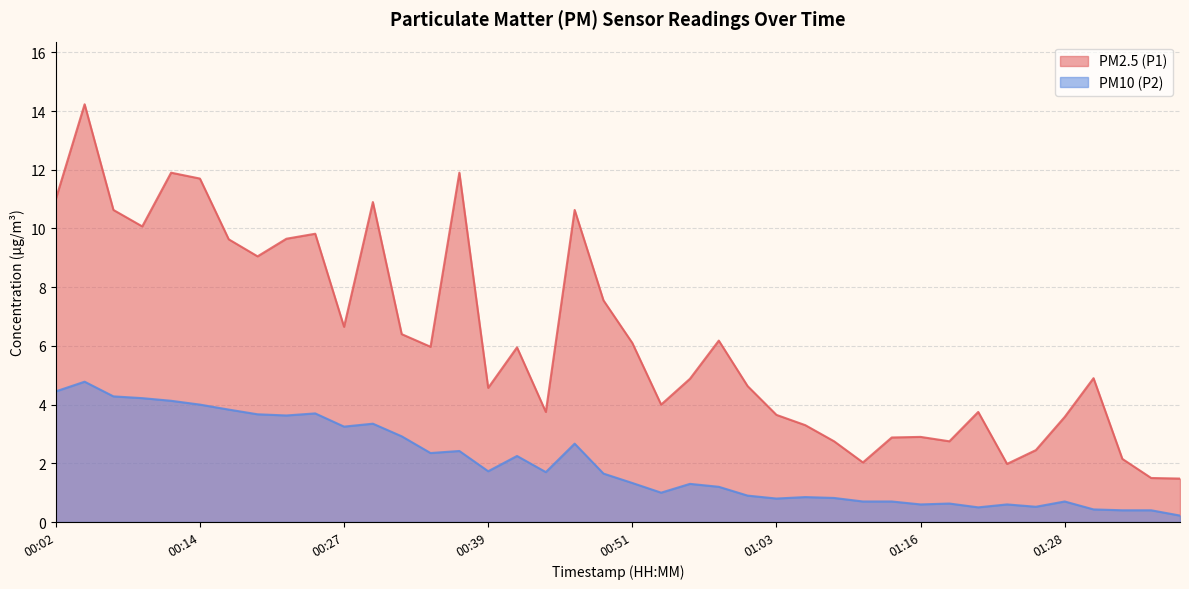

How many values in the PM2.5 (P1) series are below 5?

20